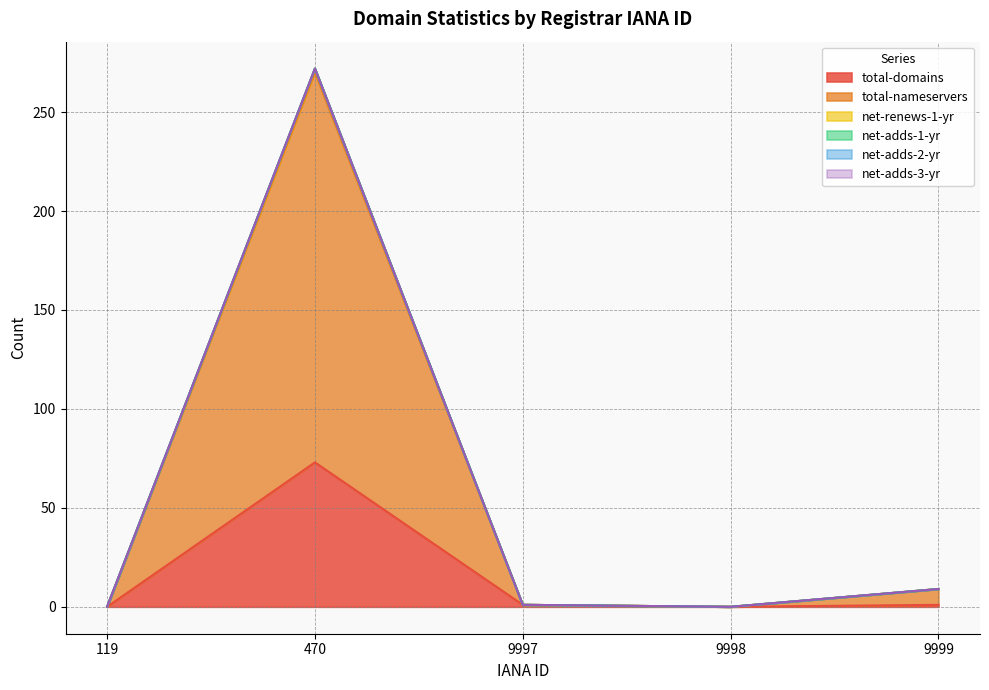

At which label is net-renews-1-yr closest to 136?

9999